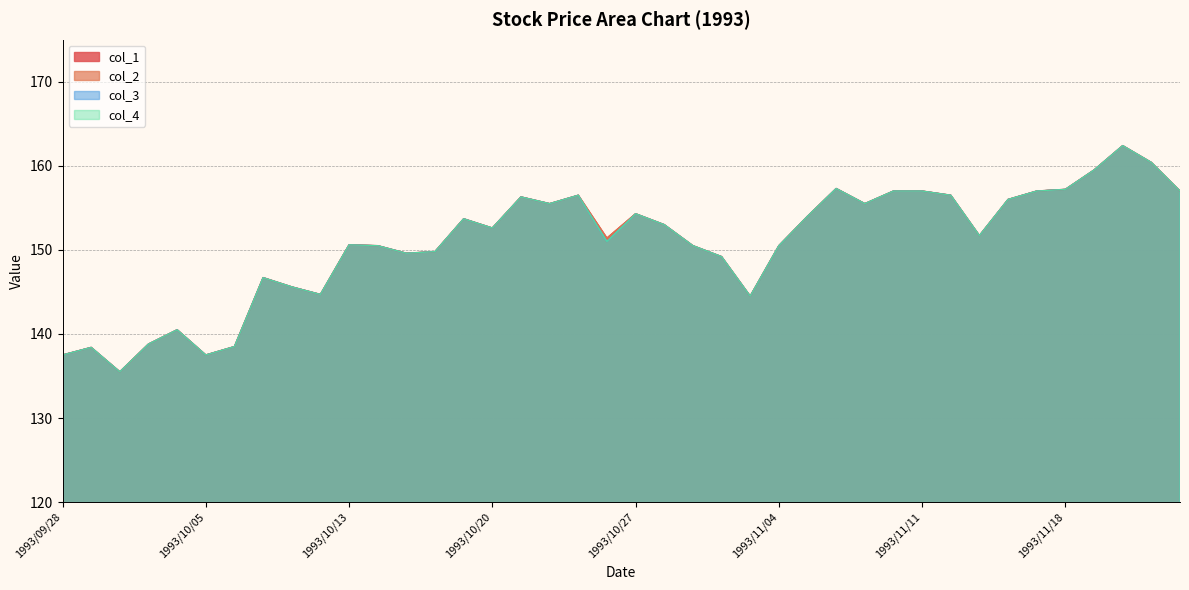

The value of col_4 at 1993/10/14 is 196.3. True or false?

False